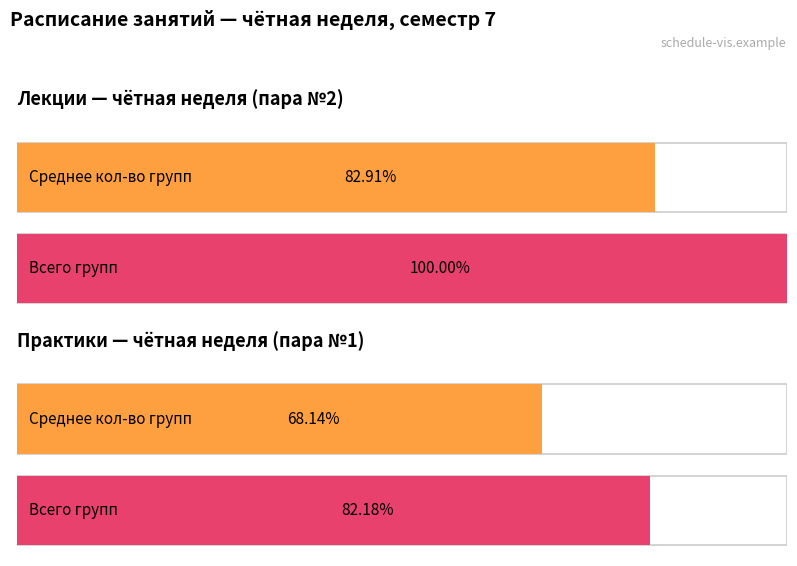

Which series has the largest range (max minus min)?

Лекции (чётная неделя)